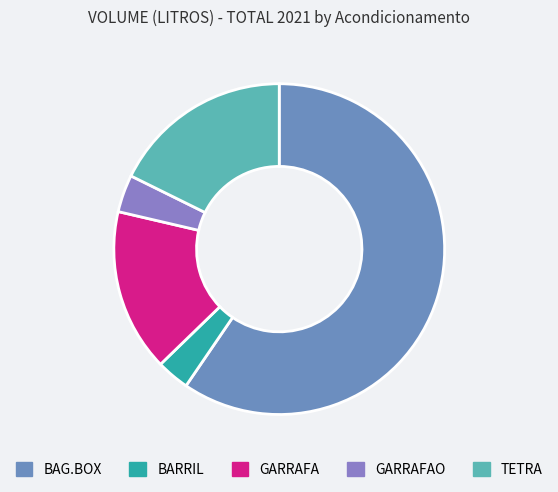

To the nearest percent, what is the combined percentage of BAG.BOX and GARRAFAO?

63%